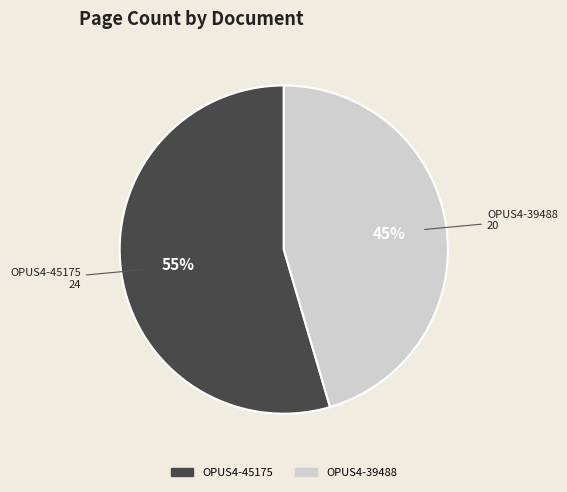

Does any single category account for the majority?

Yes